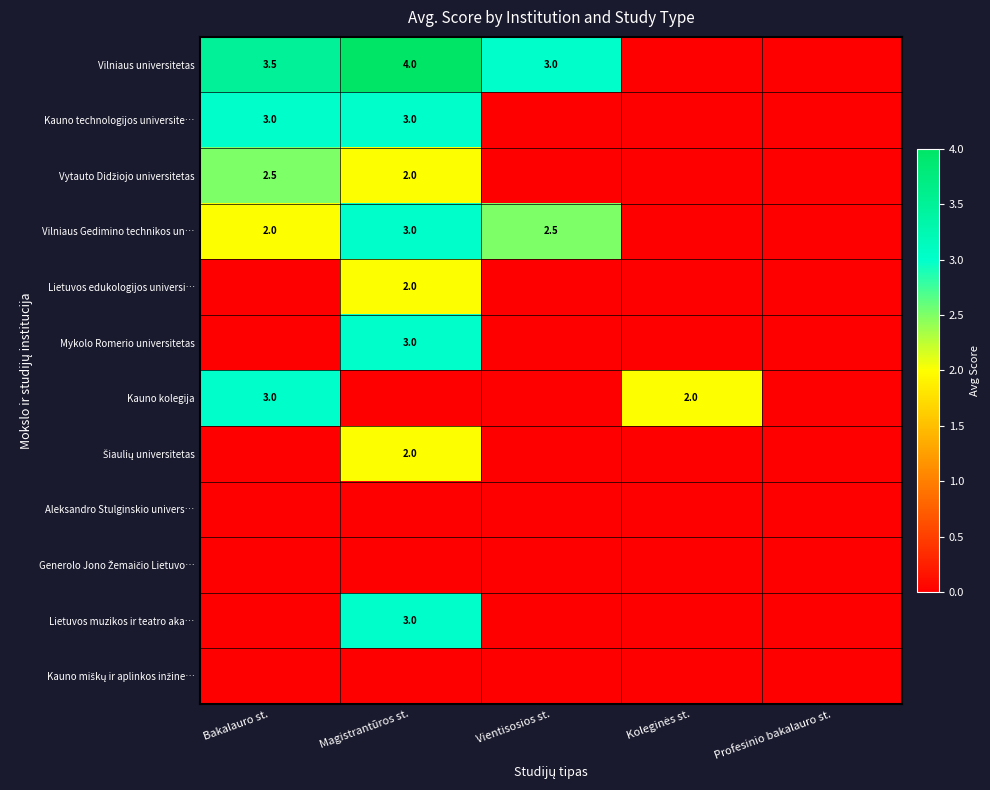

At which category is the sum across all series the highest?

Magistrantūros st.